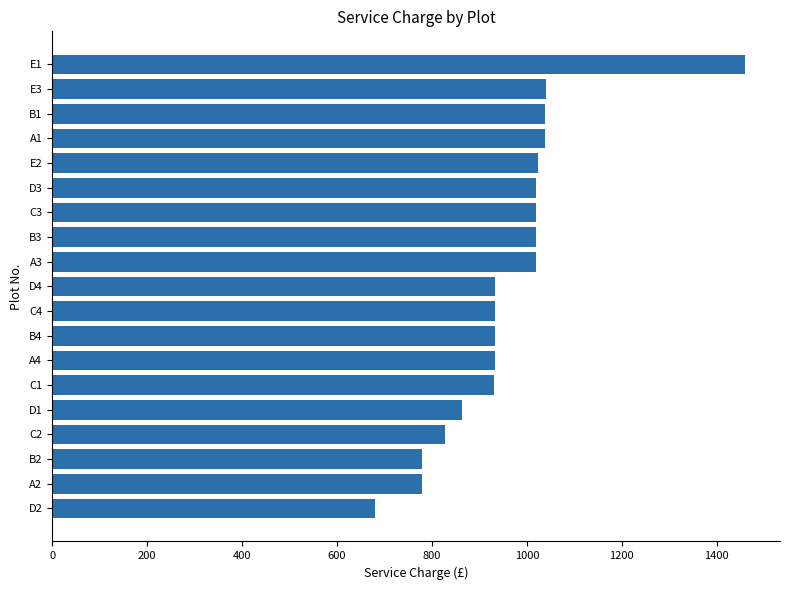

What is the value of the 6th bar from the top?

1020.2